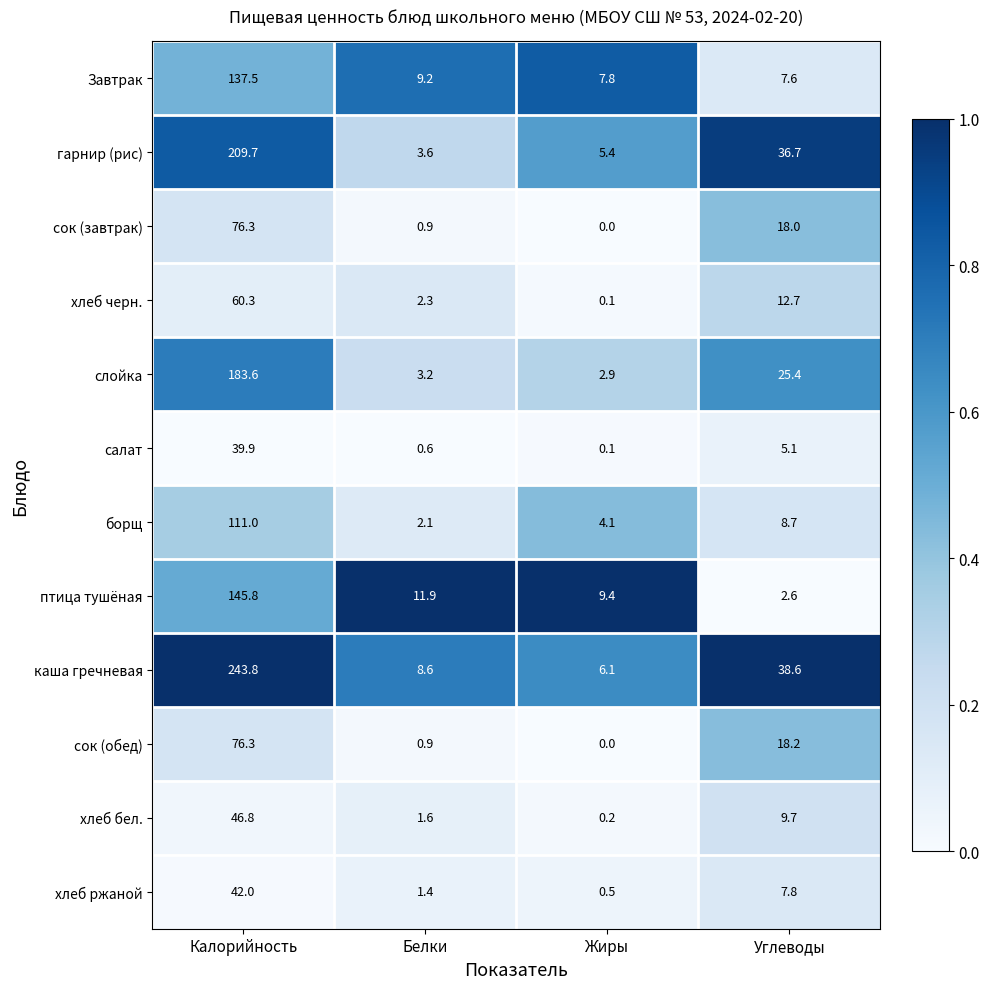

At how many categories does at least one series exceed 0?

4